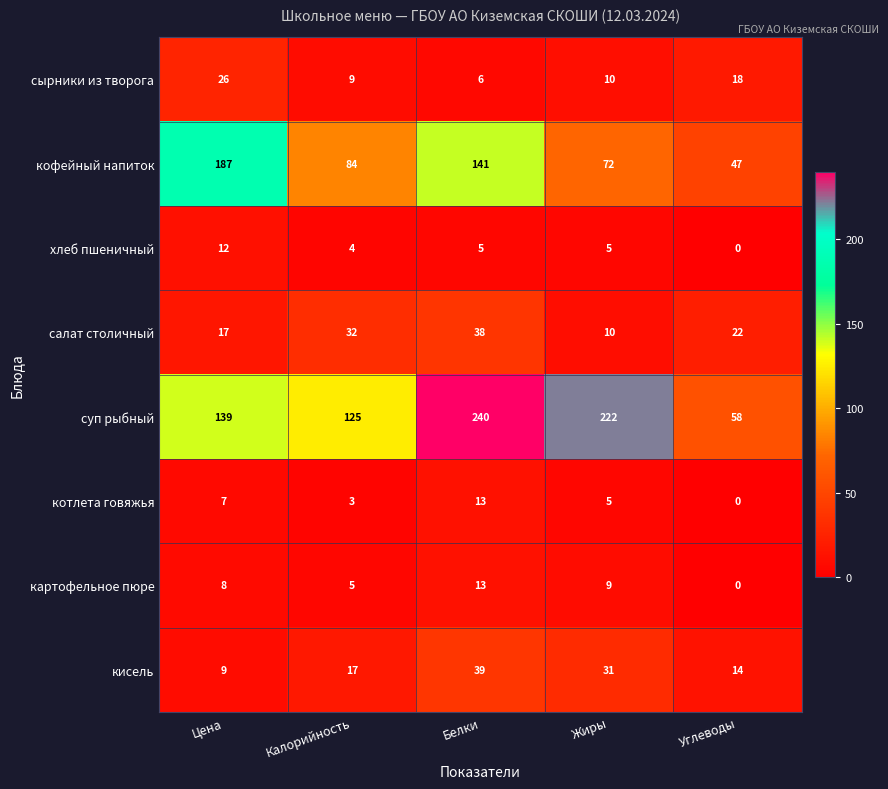

How many values in котлета говяжья are above zero?

4